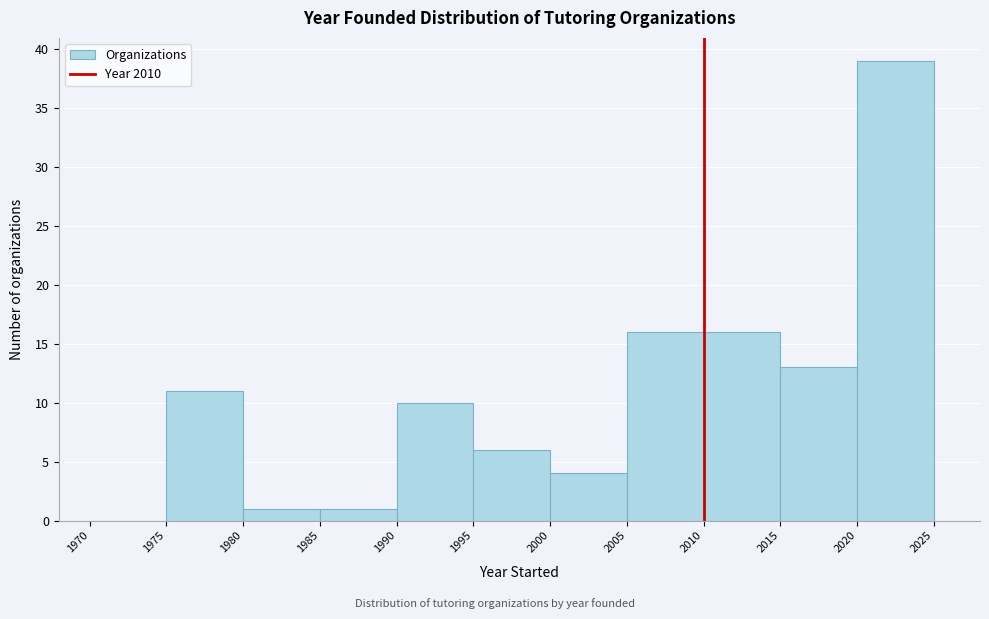

Reading left to right, list every bar in this chart as the range it spans on the x-axis followed by its height. The values are not printed on the chart, so give them approximately, as read against the axis.

1970 to 1975: 0
1975 to 1980: 11
1980 to 1985: 1
1985 to 1990: 1
1990 to 1995: 10
1995 to 2000: 6
2000 to 2005: 4
2005 to 2010: 16
2010 to 2015: 16
2015 to 2020: 13
2020 to 2025: 39